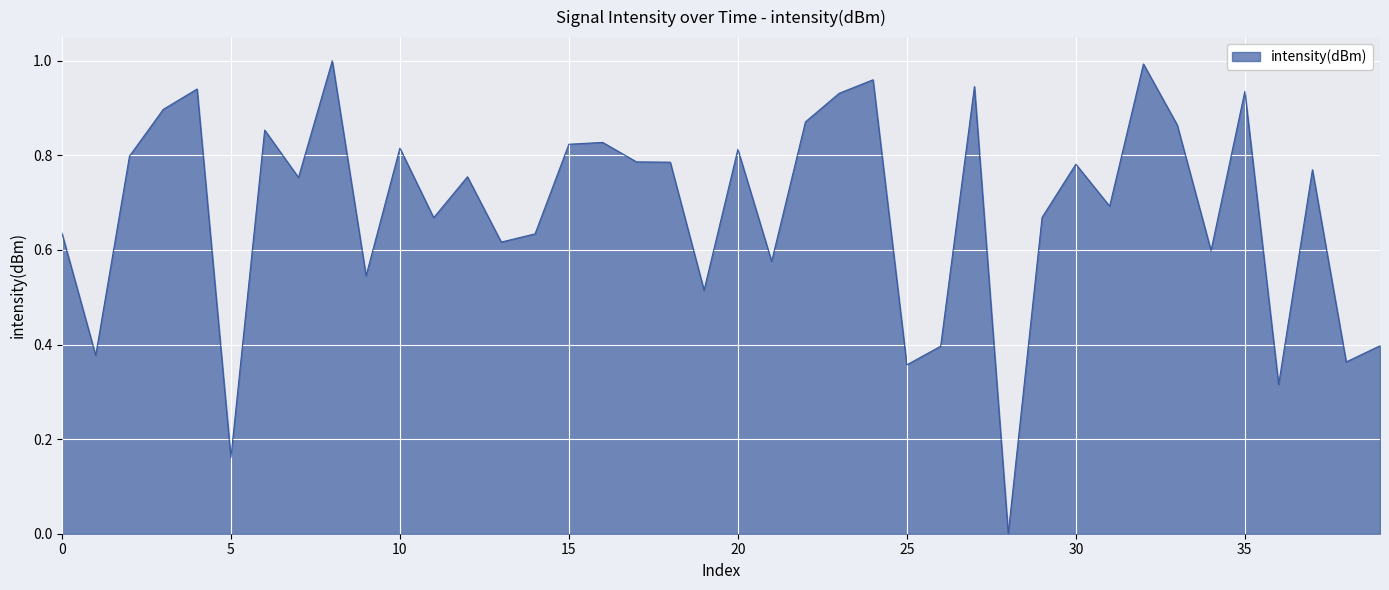

Is this an area chart (filled region under the line)?

Yes